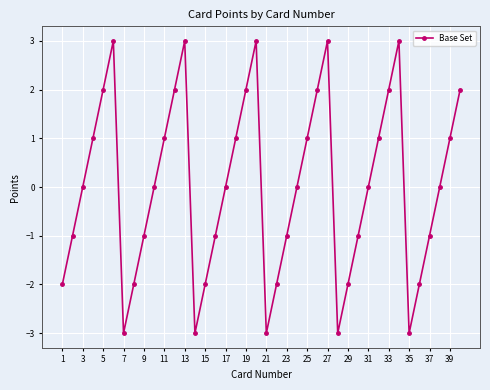

What is the smallest value displayed?

-3